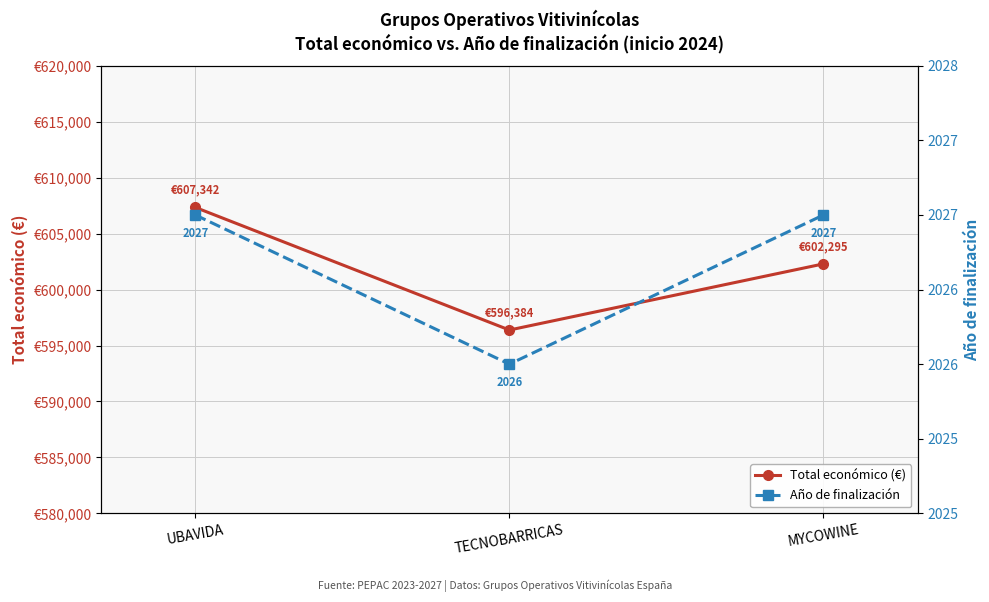

Where is Año de finalización nearest to the value 2026?

TECNOBARRICAS